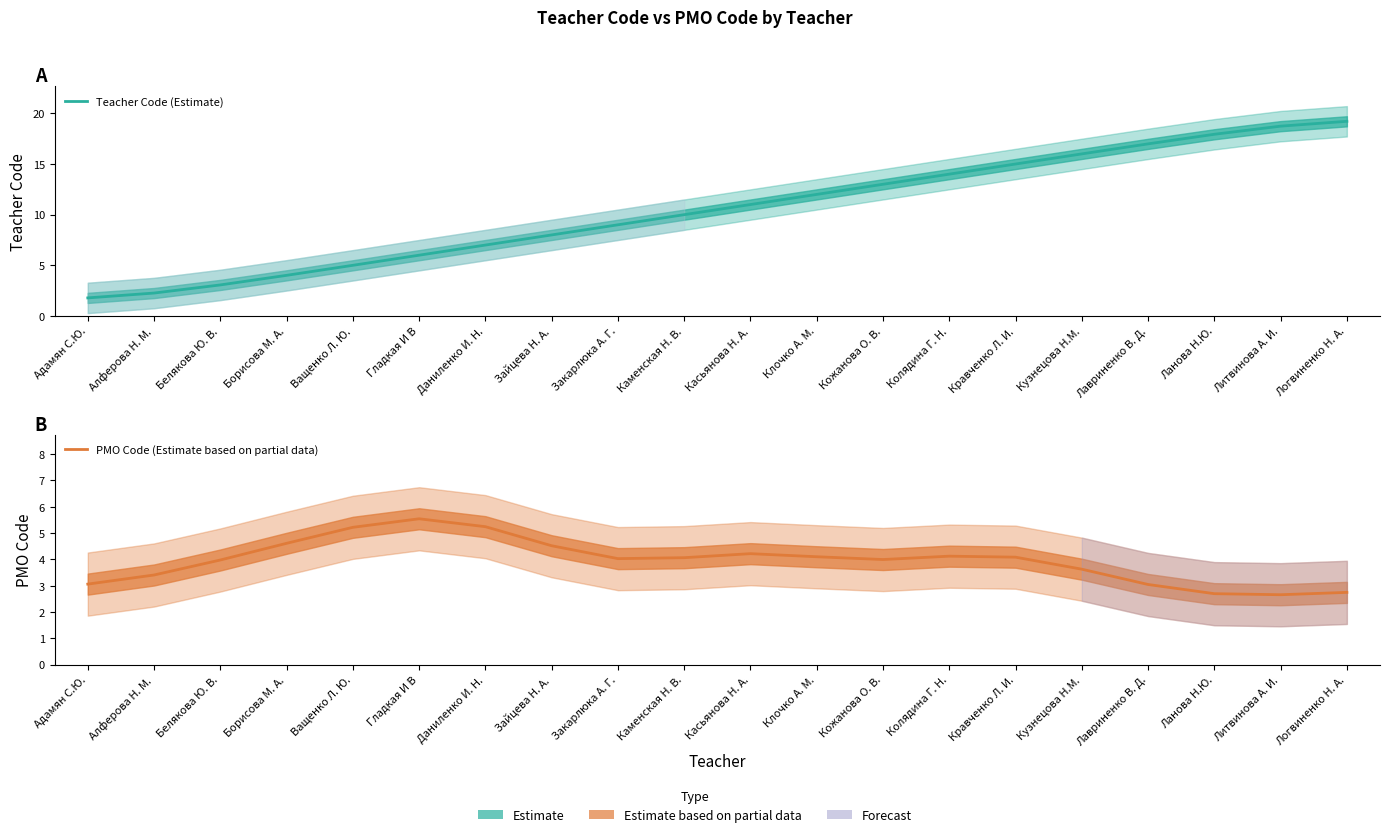

Reading left to right, what are all the values shown in this chart?

Teacher Code (Estimate): 1.8	2.3	3.1	4.0	5.0	6.0	7.0	8.0	9.0	10.0	11.0	12.0	13.0	14.0	15.0	16.0	17.0	17.9	18.7	19.2
PMO Code (Estimate based on partial data): 3.1	3.4	4.0	4.6	5.2	5.5	5.2	4.5	4.0	4.1	4.2	4.1	4.0	4.1	4.1	3.6	3.0	2.7	2.7	2.7